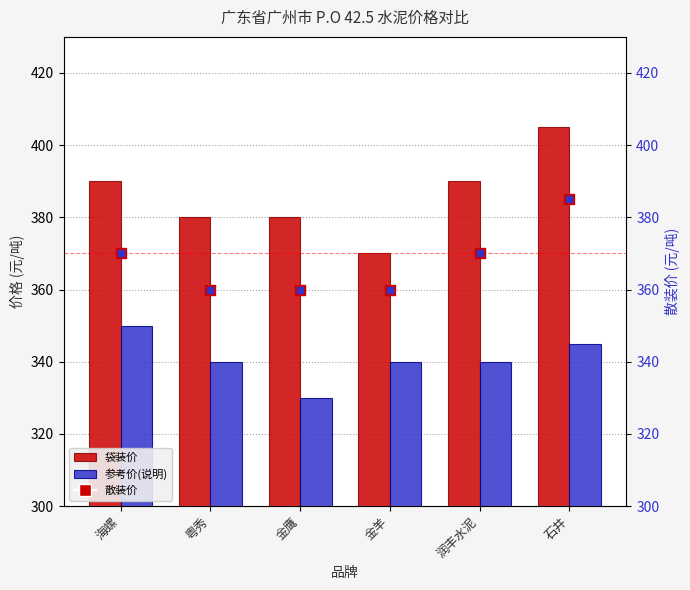

At how many categories does at least one series exceed 350?

6